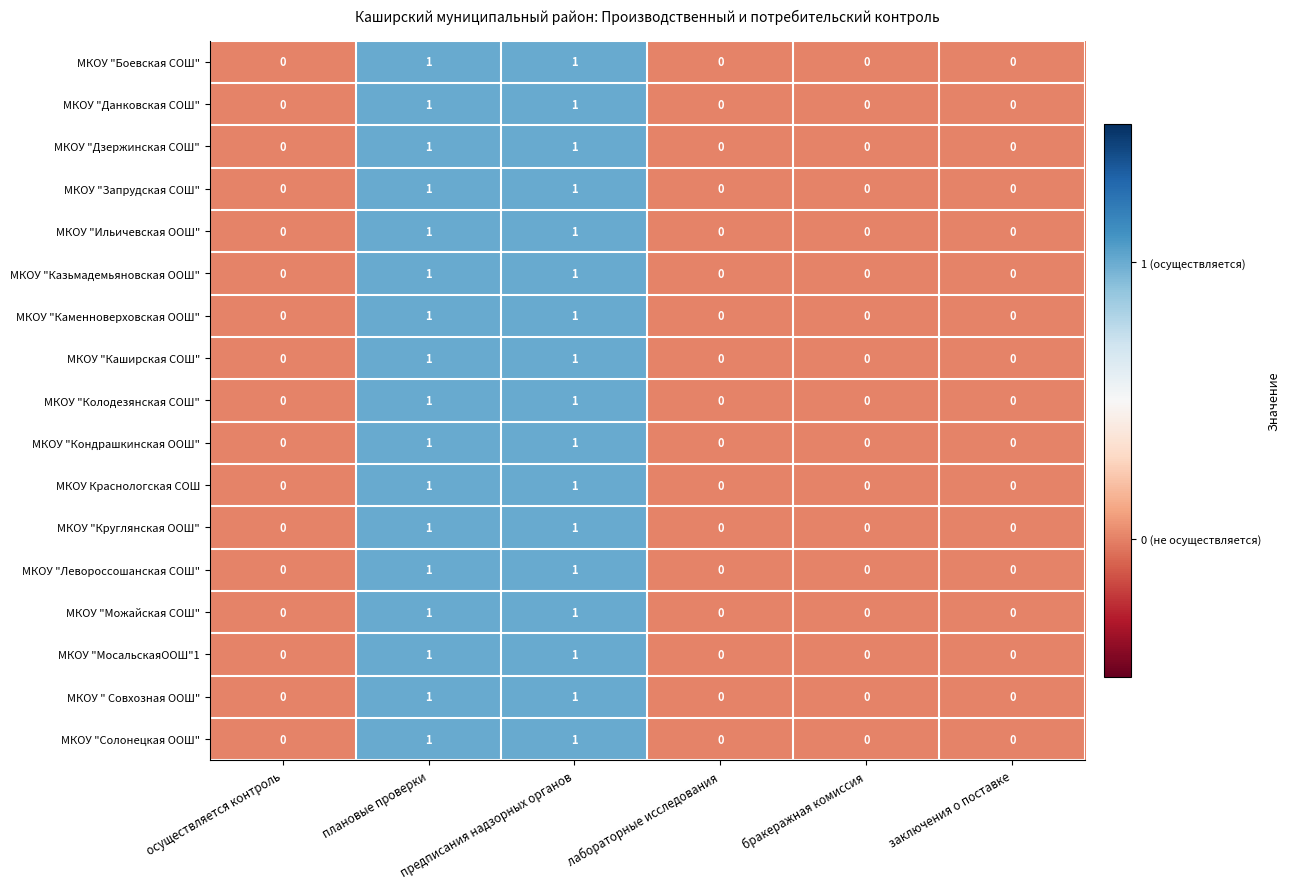

Count the МКОУ "Дзержинская СОШ" values in the range 0 to 1.

6